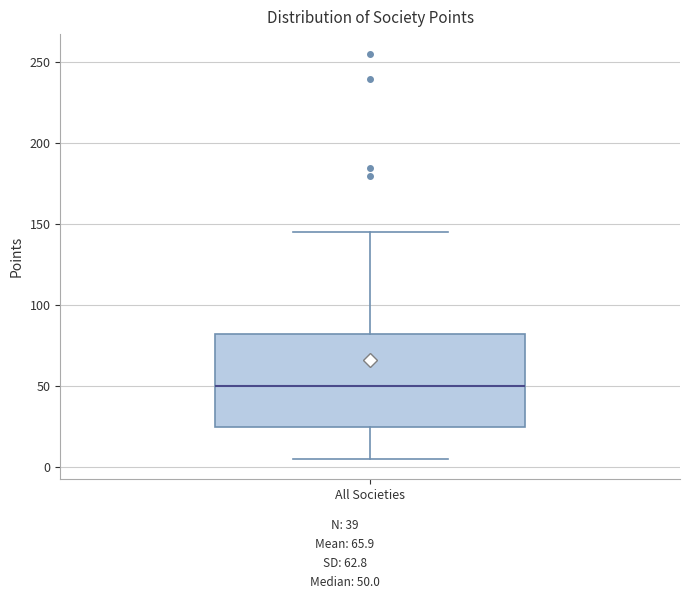

Transcribe this box plot: give where the median line is, the range the box spans, and where the two whiskers end, as read against the y-axis. The values are not printed on the chart, so give them approximately, as read against the axis.

median 50, box 25 to 85, whiskers 5 to 145